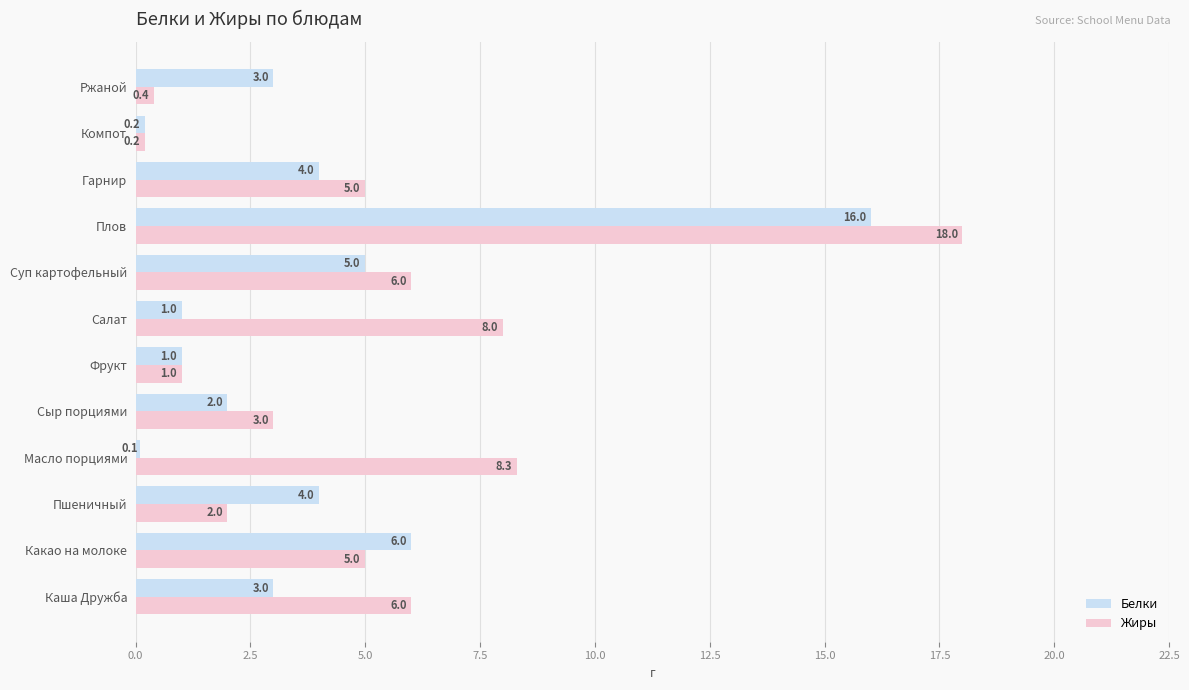

At Каша Дружба, list the series in order from largest to smallest.

Жиры, Белки